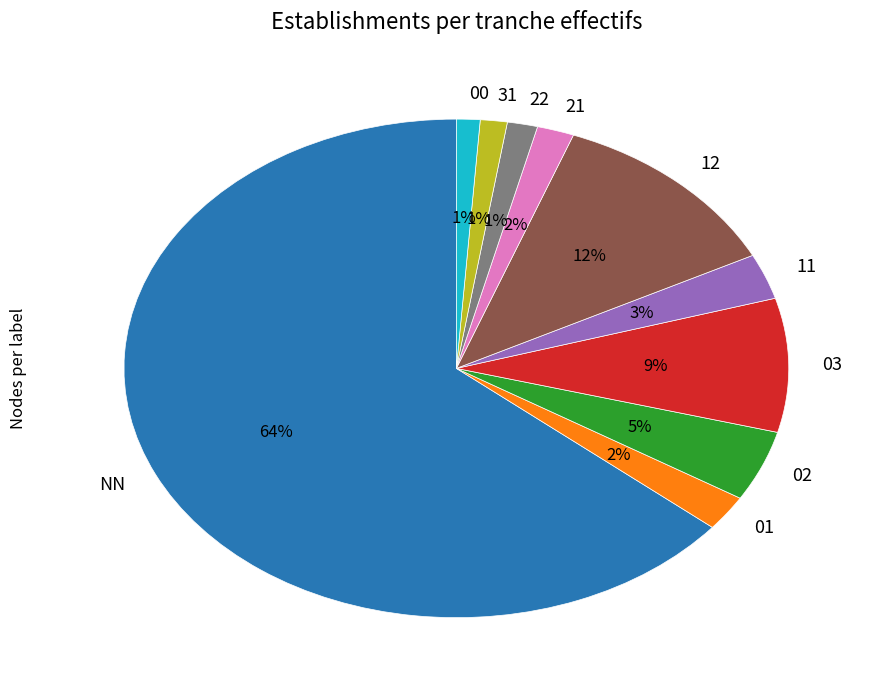

How many slices are in this pie chart?

10